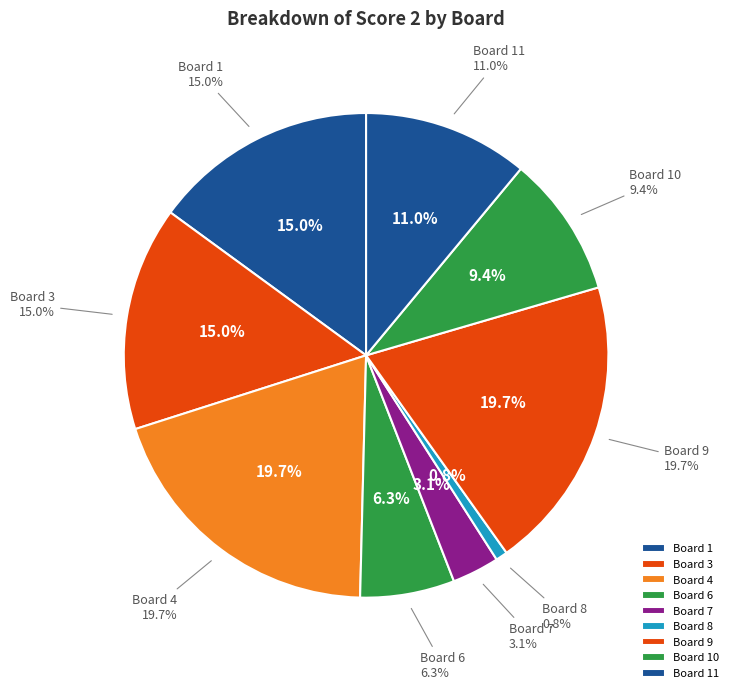

What is the largest slice in the pie chart?

Board 4